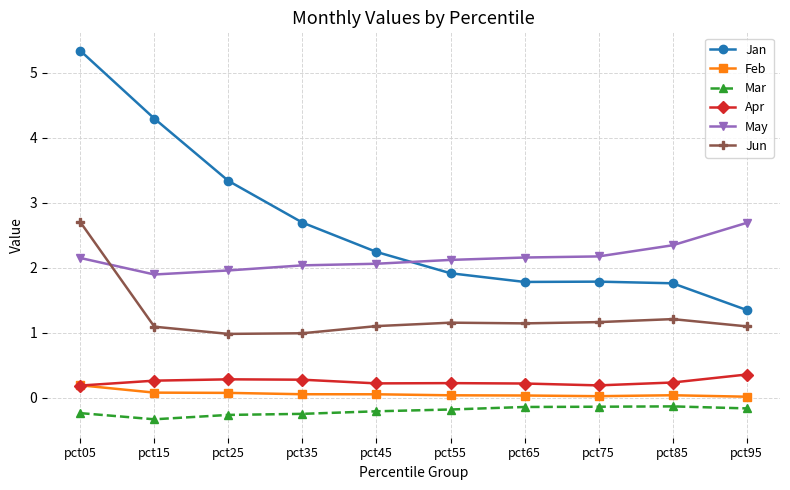

What is the difference between the Apr values at pct15 and pct75?

0.1